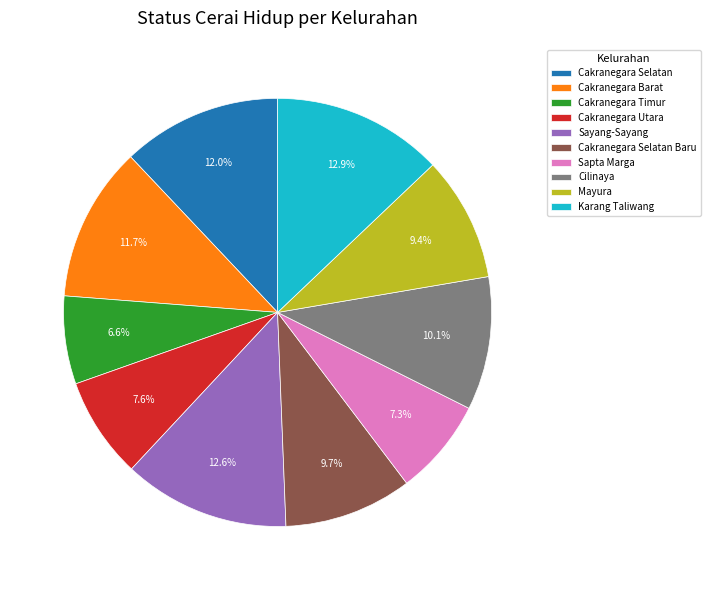

Which has a higher value, Cakranegara Barat or Mayura?

Cakranegara Barat